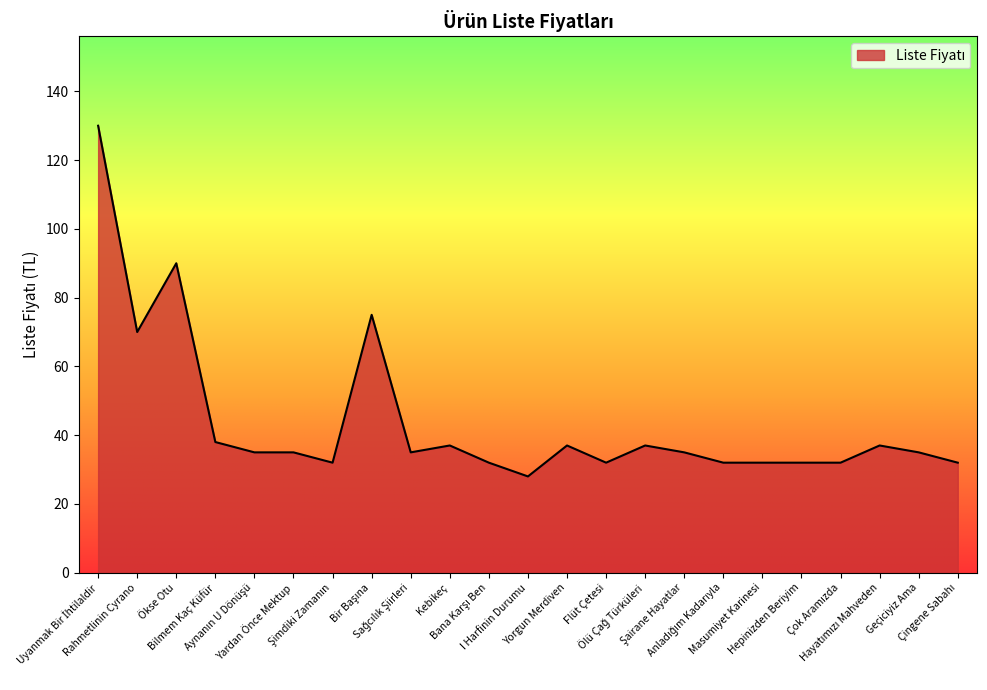

What is the difference between the maximum and minimum values?

102